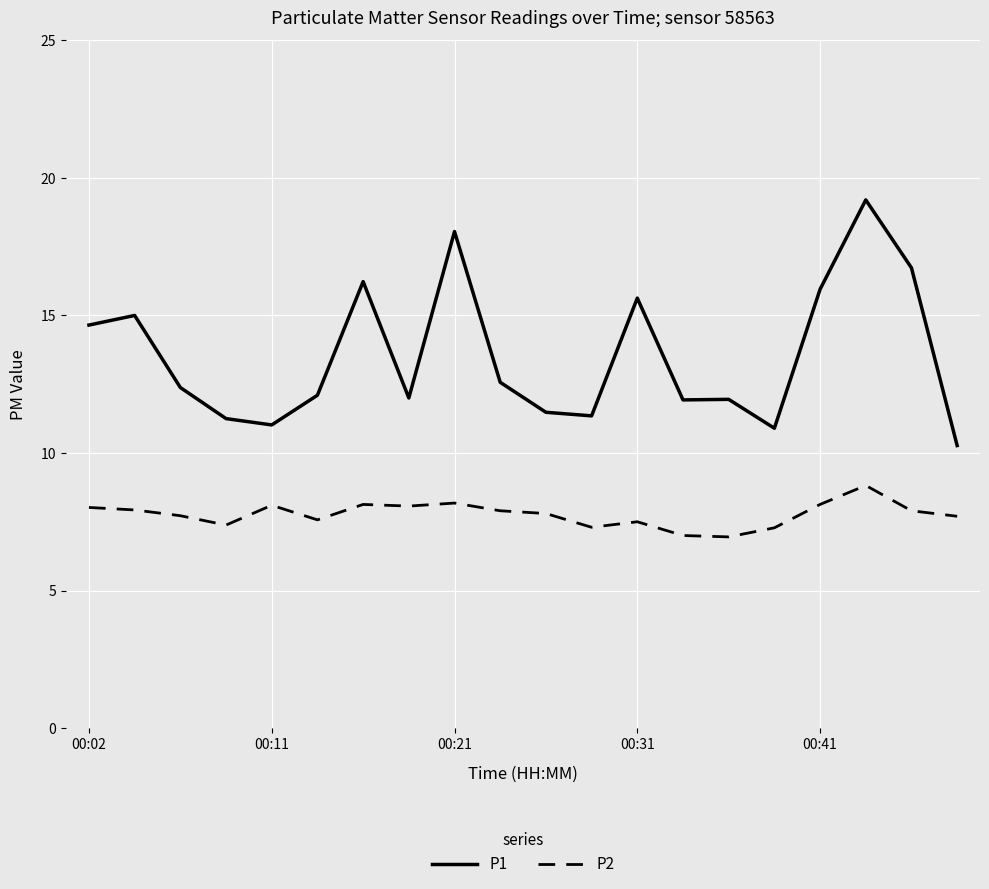

What is the difference between the maximum and minimum values in the P2 series?

1.9